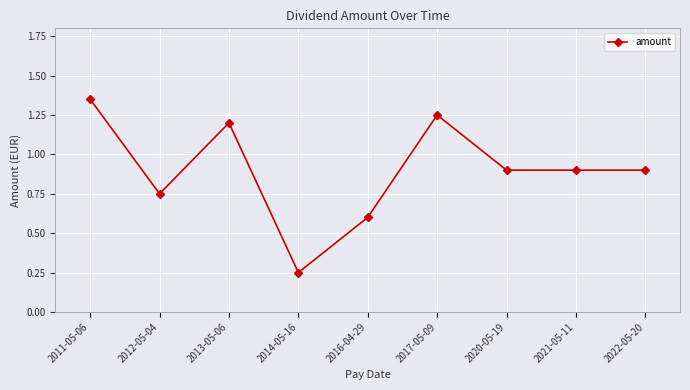

Which category has the highest value across all series?

2011-05-06